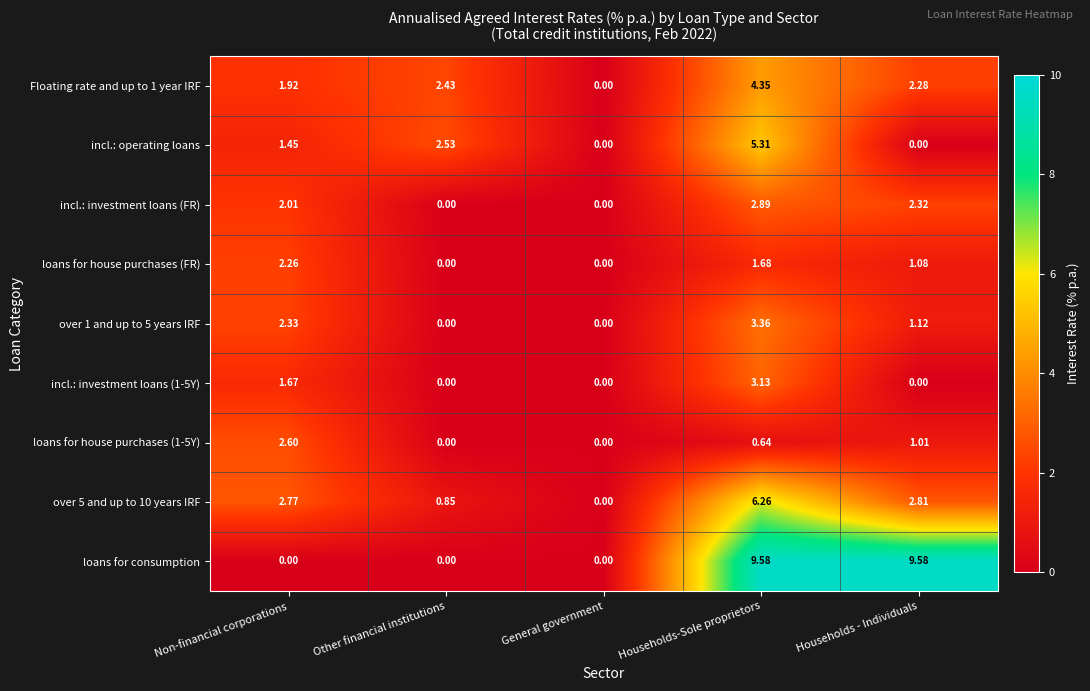

What is the maximum value shown in the chart?

9.6